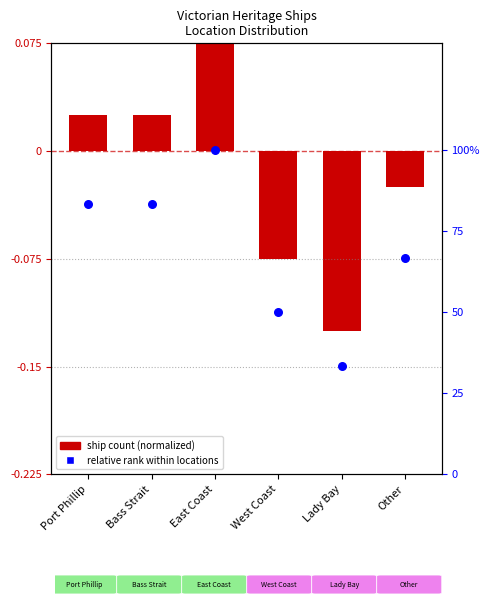

At how many categories does at least one series exceed 0?

6